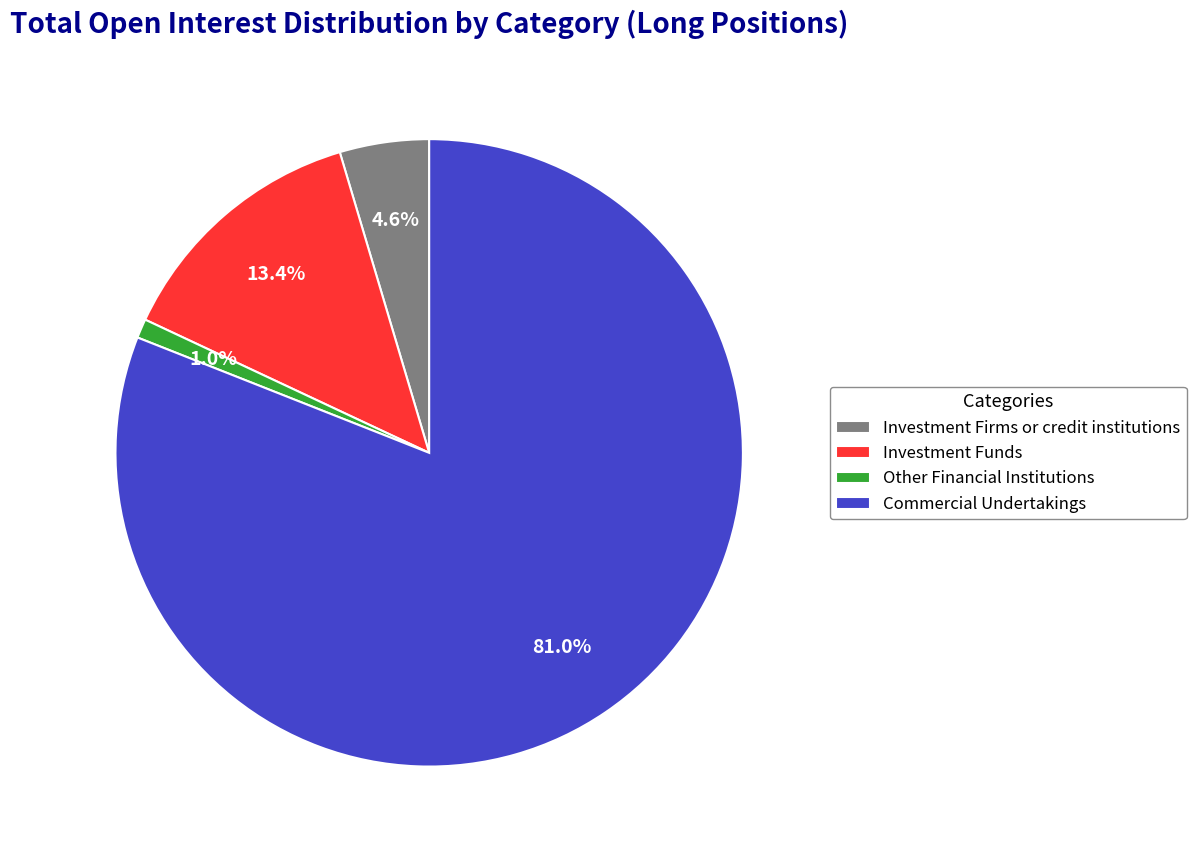

Which has a higher value, Other Financial Institutions or Commercial Undertakings?

Commercial Undertakings